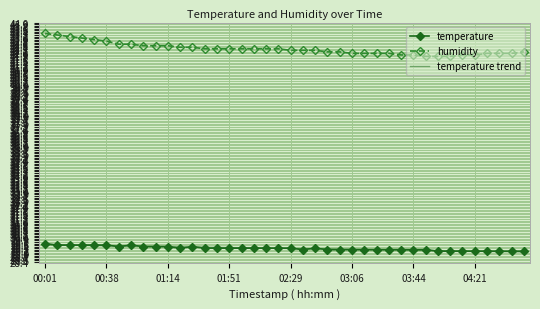

What are all the series names shown in the legend?

temperature, humidity, temperature trend